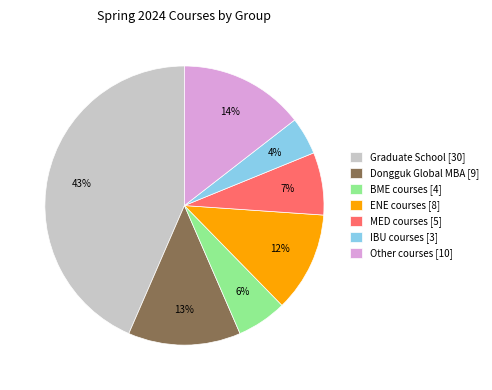

Rank the categories by value from lowest to highest.

IBU courses [3], BME courses [4], MED courses [5], ENE courses [8], Dongguk Global MBA [9], Other courses [10], Graduate School [30]